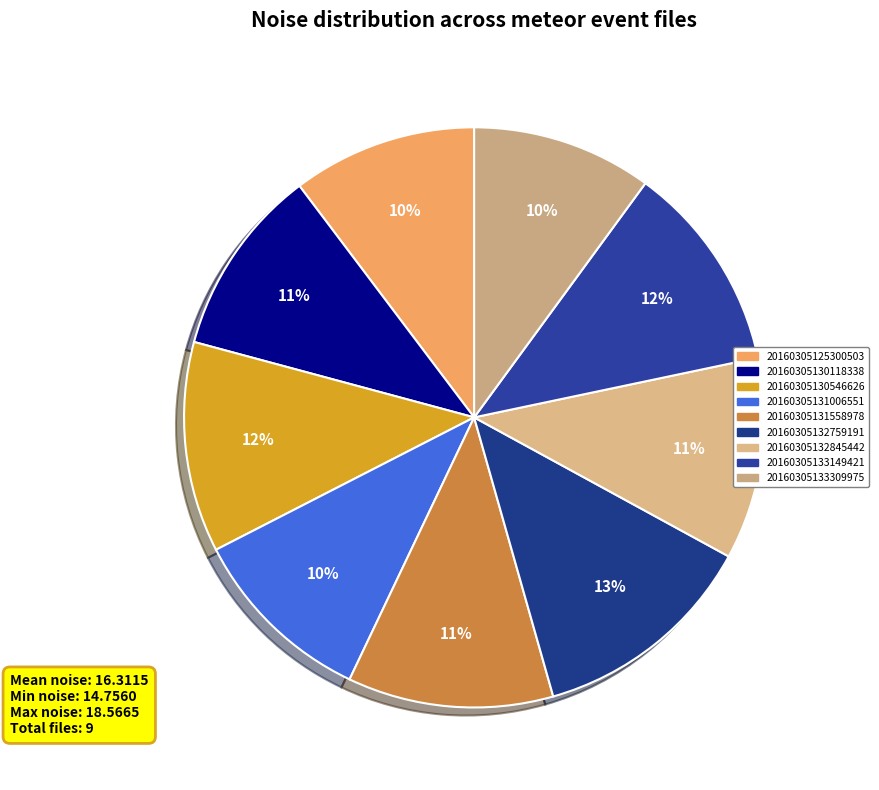

What is the largest slice in the pie chart?

20160305132759191